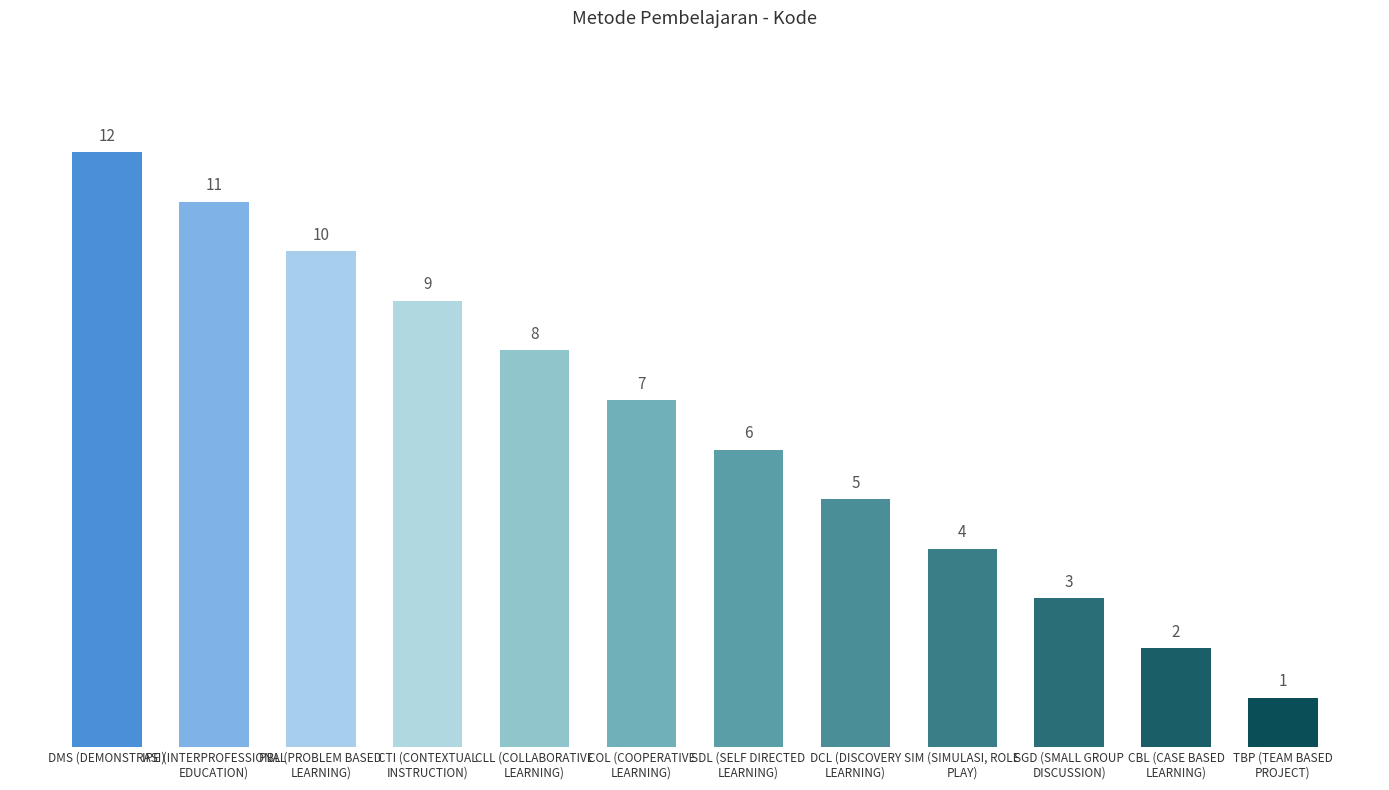

Does the chart contain stacked bars?

No